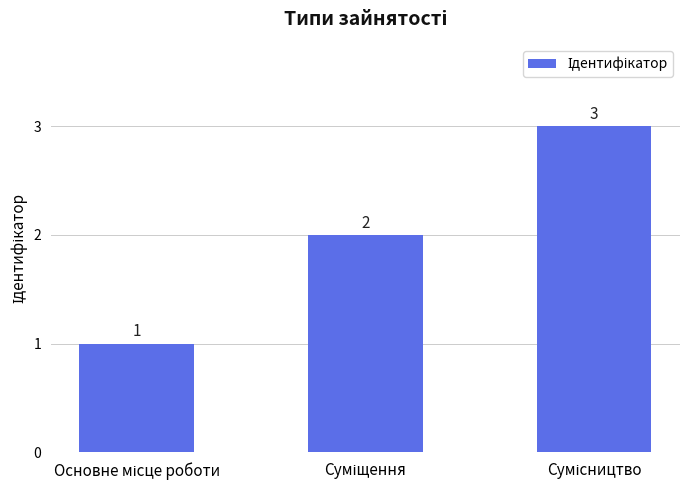

What is the sum of all values?

6